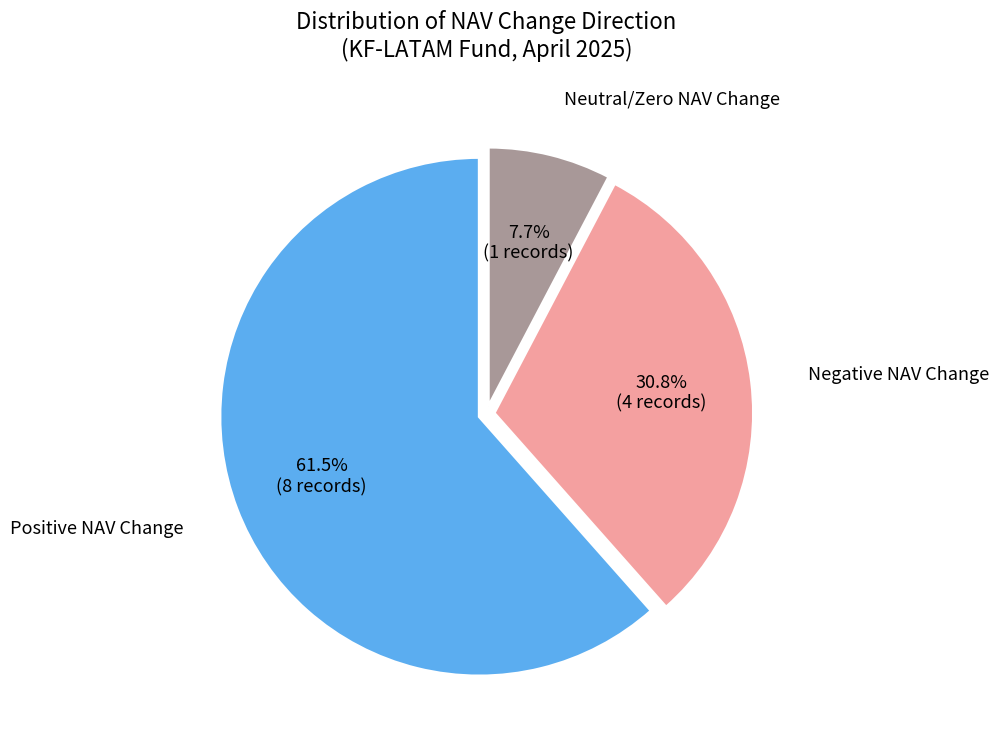

What percentage do Neutral/Zero NAV Change and Negative NAV Change together represent?

38.5%